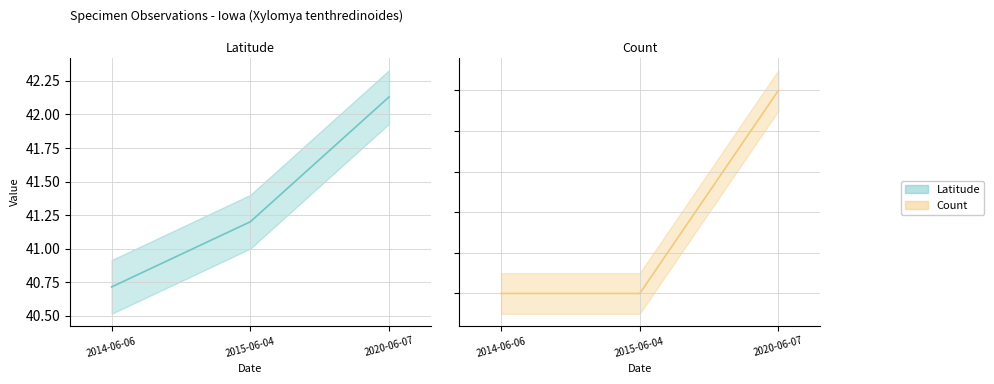

What is the maximum value shown in the chart?

42.1